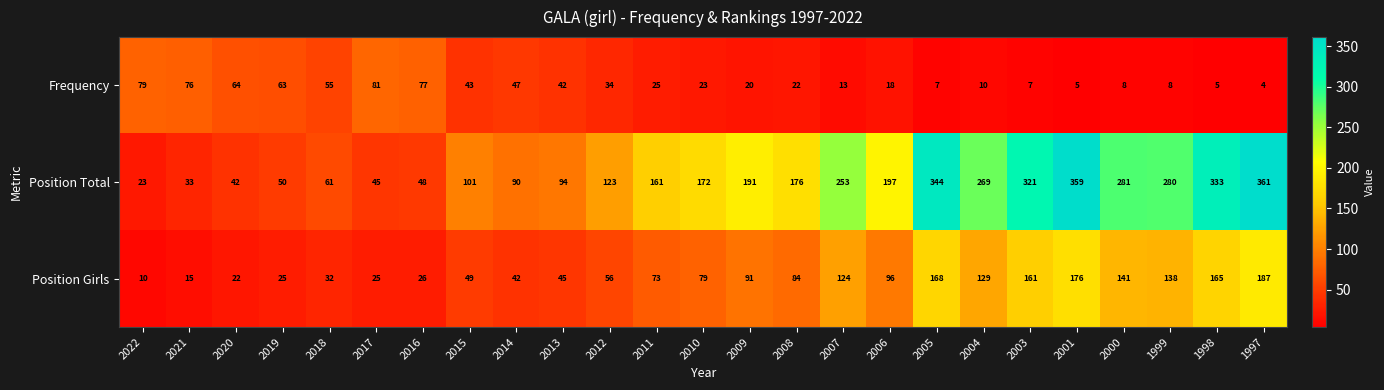

List the series in order of their overall mean, highest first.

Position Total, Position Girls, Frequency